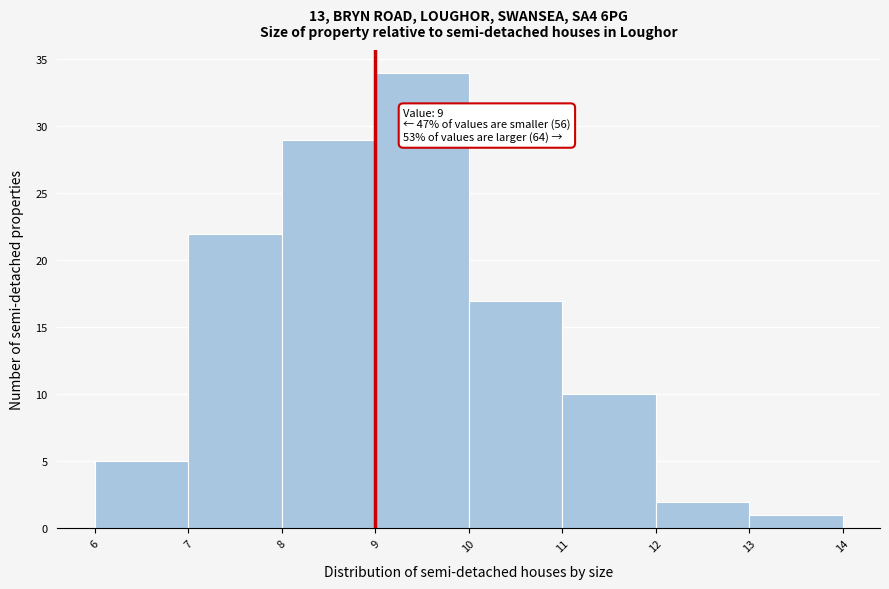

Which range on the x-axis has the tallest bar?

9 to 10